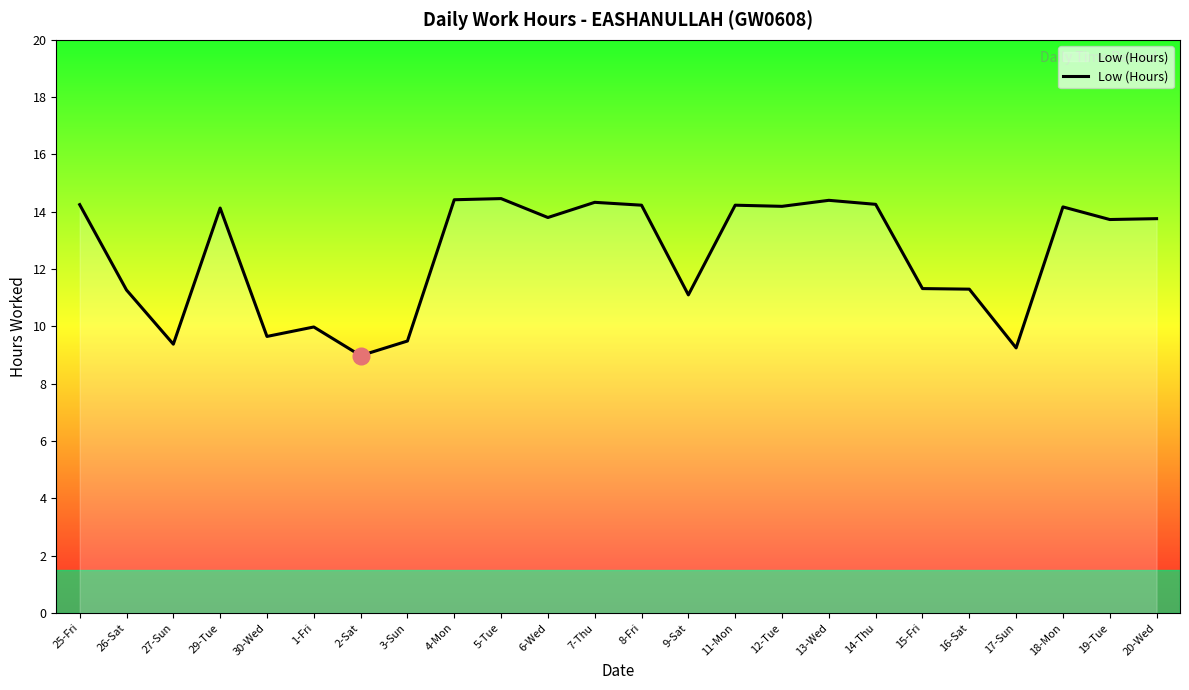

How many interior local peaks (higher than both neighbors) does the data have?

7